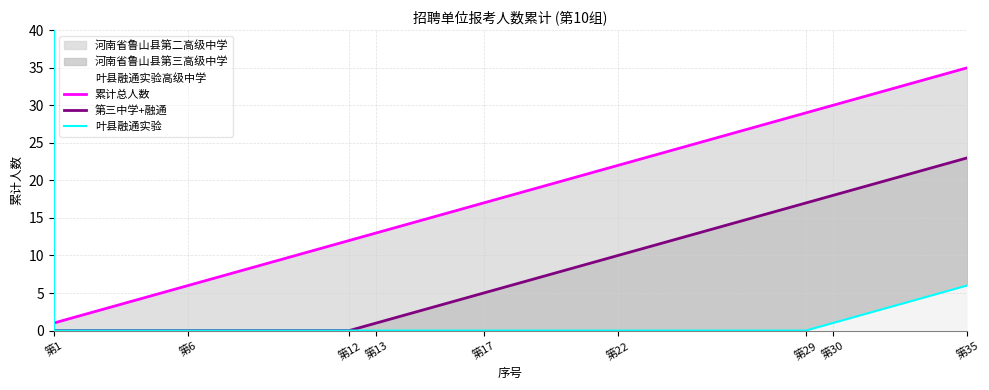

The 第三中学+融通 series shows 0 at 第12. True or false?

True